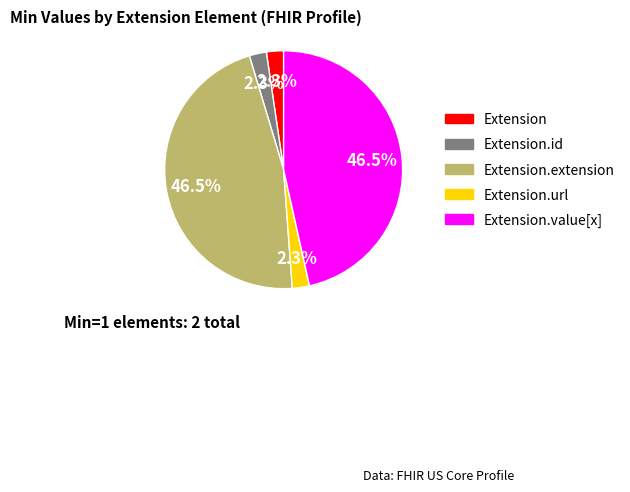

Does any single category account for the majority?

No